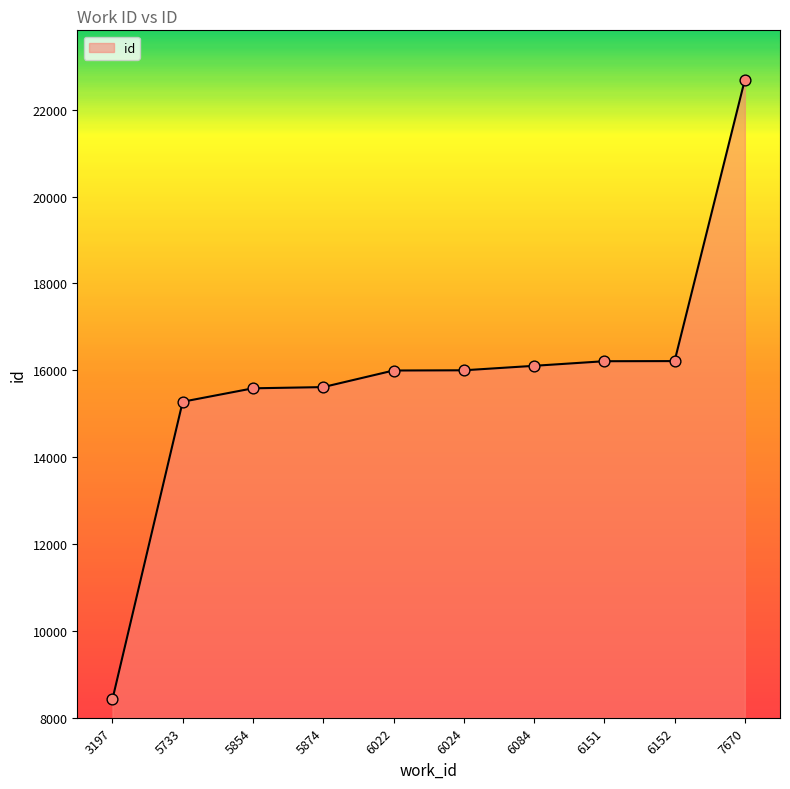

What is the ratio of the value at 6024 to the value at 6084?

1.0